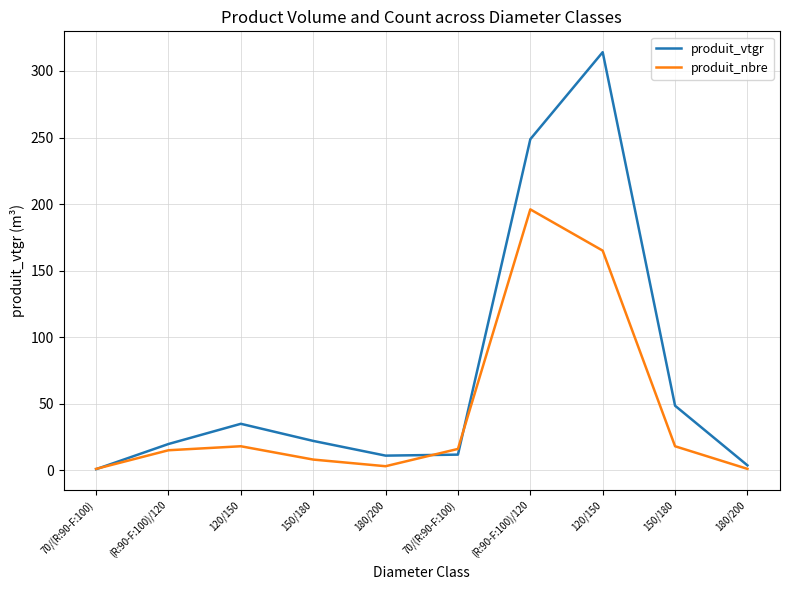

What are all the series names shown in the legend?

produit_vtgr, produit_nbre